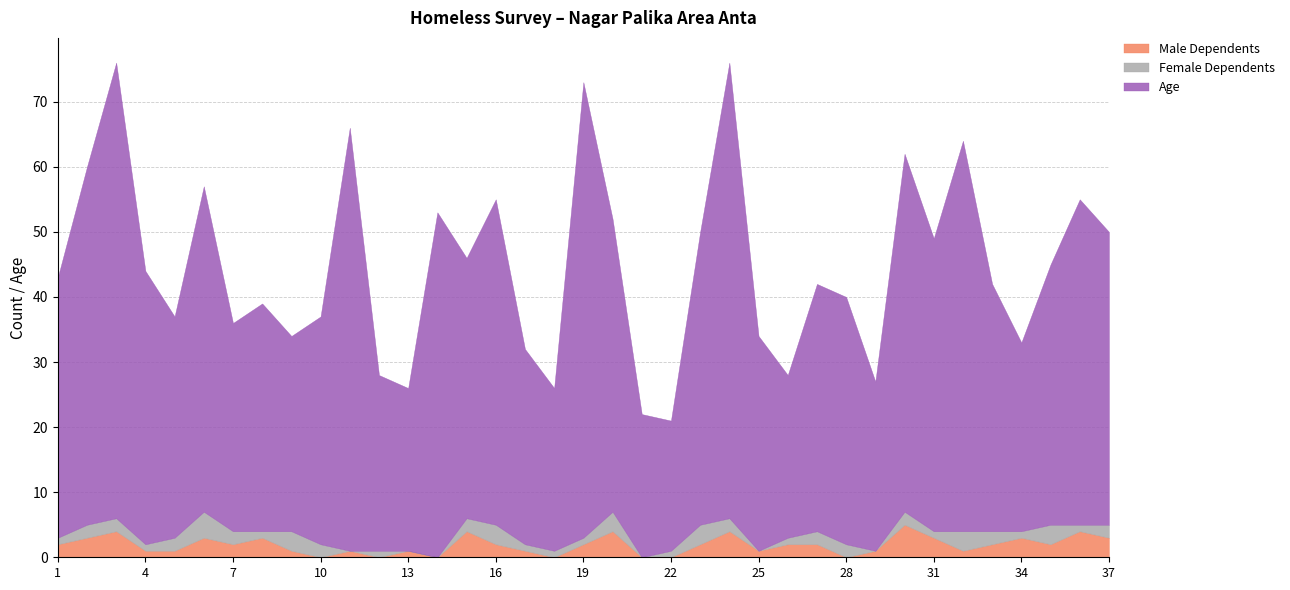

How many values in the Female Dependents series are below 2?

18